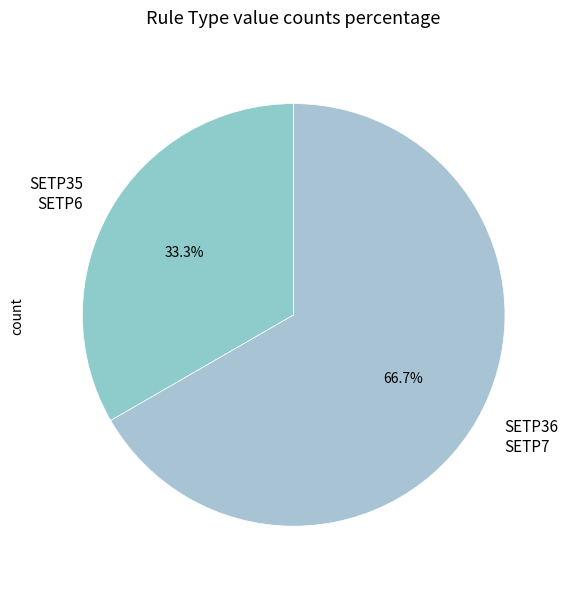

Which category has the smallest portion of the pie?

SETP35 SETP6